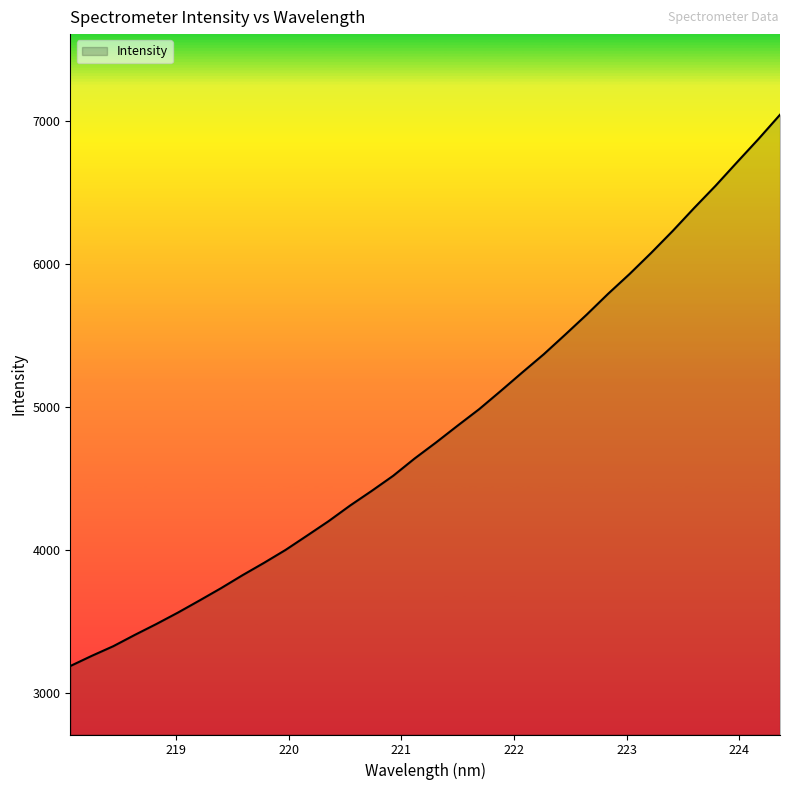

What is the minimum value shown in the chart?

3190.8